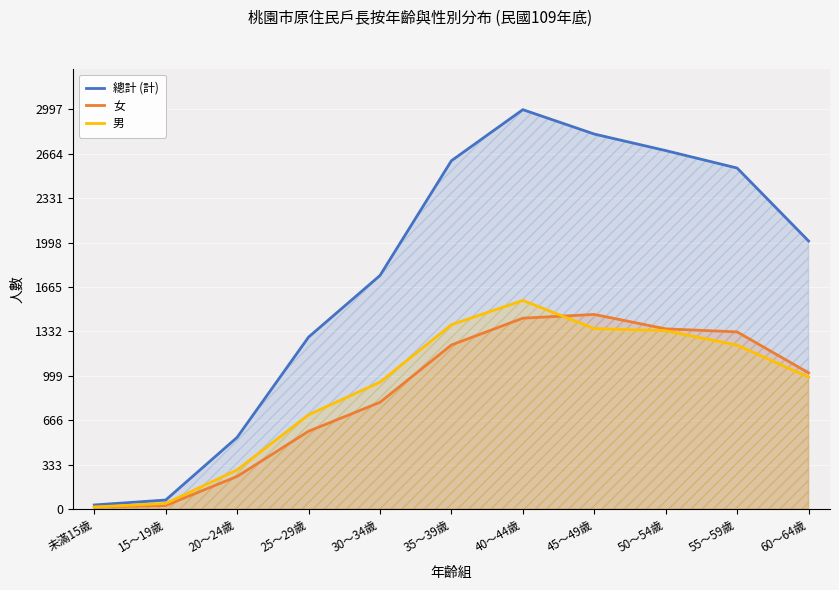

True or false: 總計 (計) and 男 intersect in this chart.

False